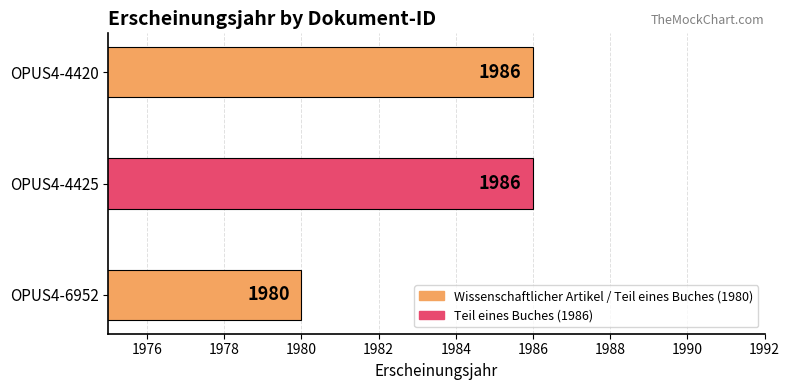

Between OPUS4-4425 and OPUS4-6952, which is larger?

OPUS4-4425